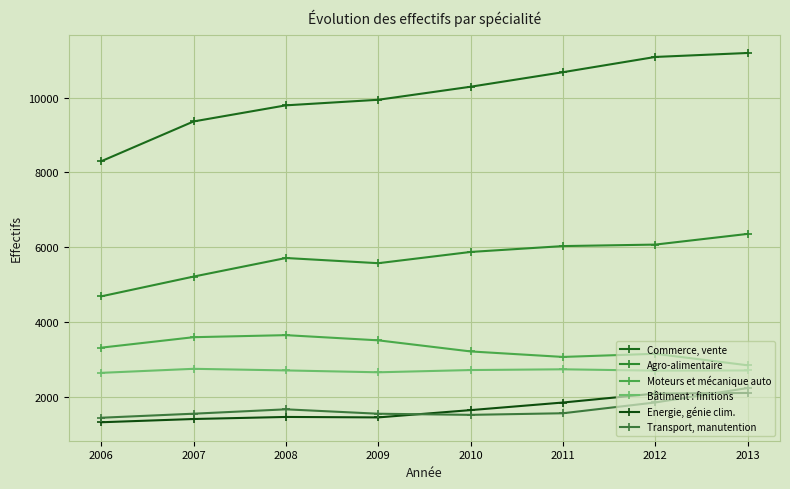

Where does the Commerce, vente series first go above 10290?

2011